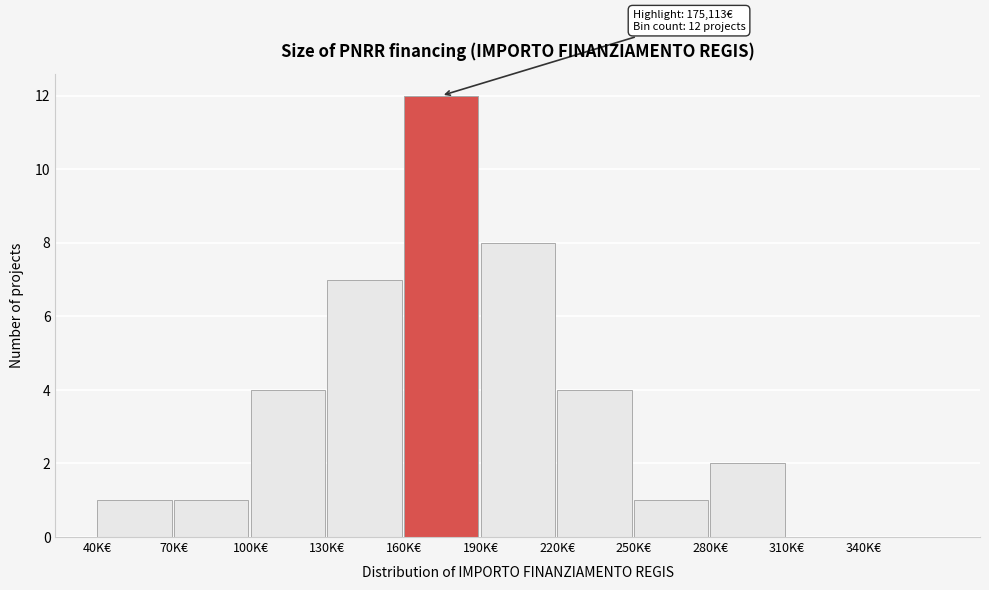

Reading left to right, list all the values displayed in this chart.

40K€=1	70K€=1	100K€=4	130K€=7	160K€=12	190K€=8	220K€=4	250K€=1	280K€=2	310K€=0	340K€=0